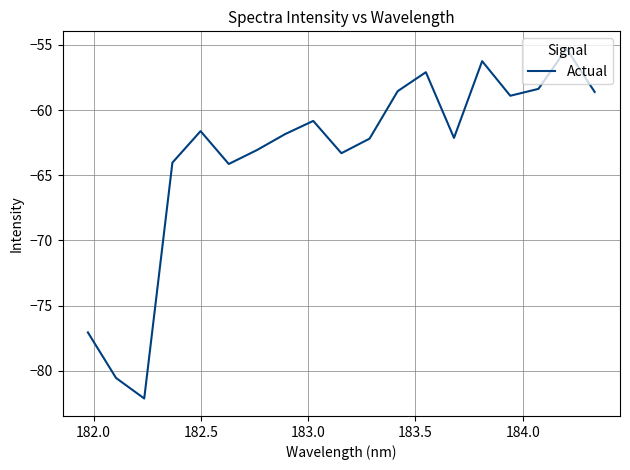

What is the difference between the maximum and second lowest values?

25.2